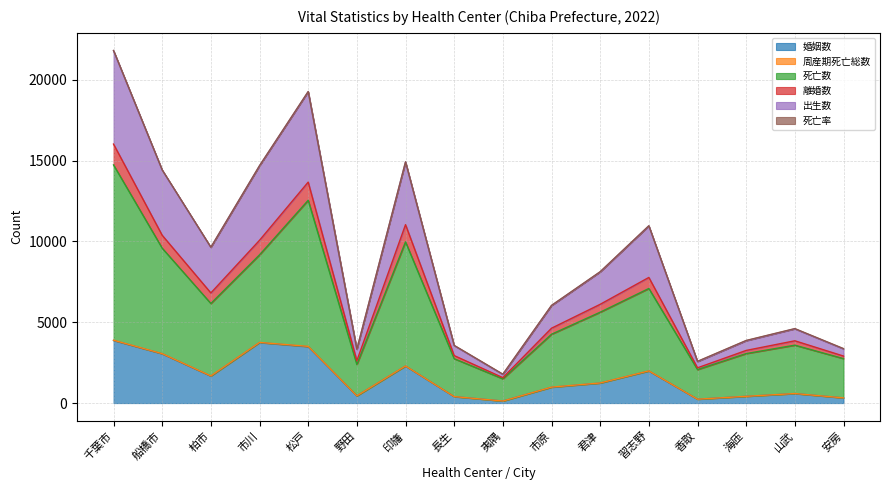

True or false: 出生数 and 死亡数 intersect in this chart.

False